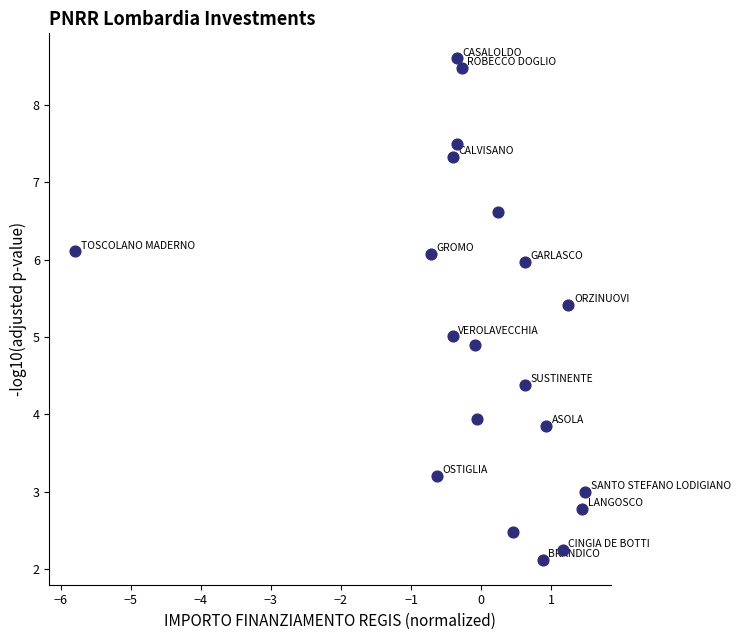

What is the range of X values (max minus min)?

7.3